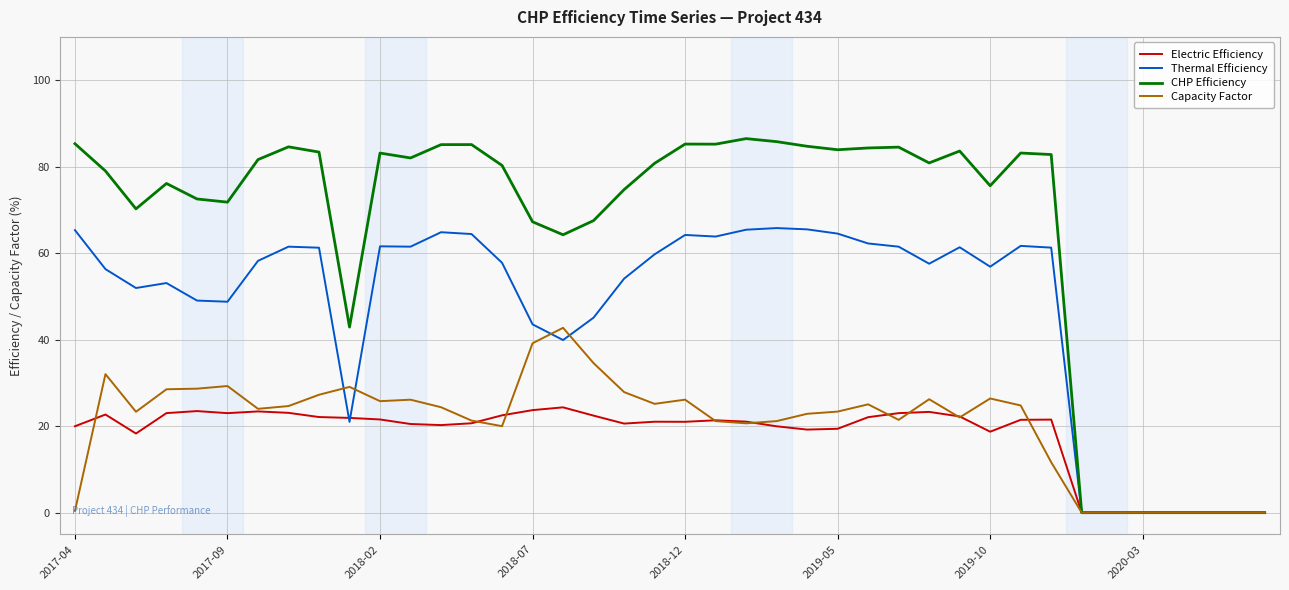

What is the maximum value shown in the chart?

86.5